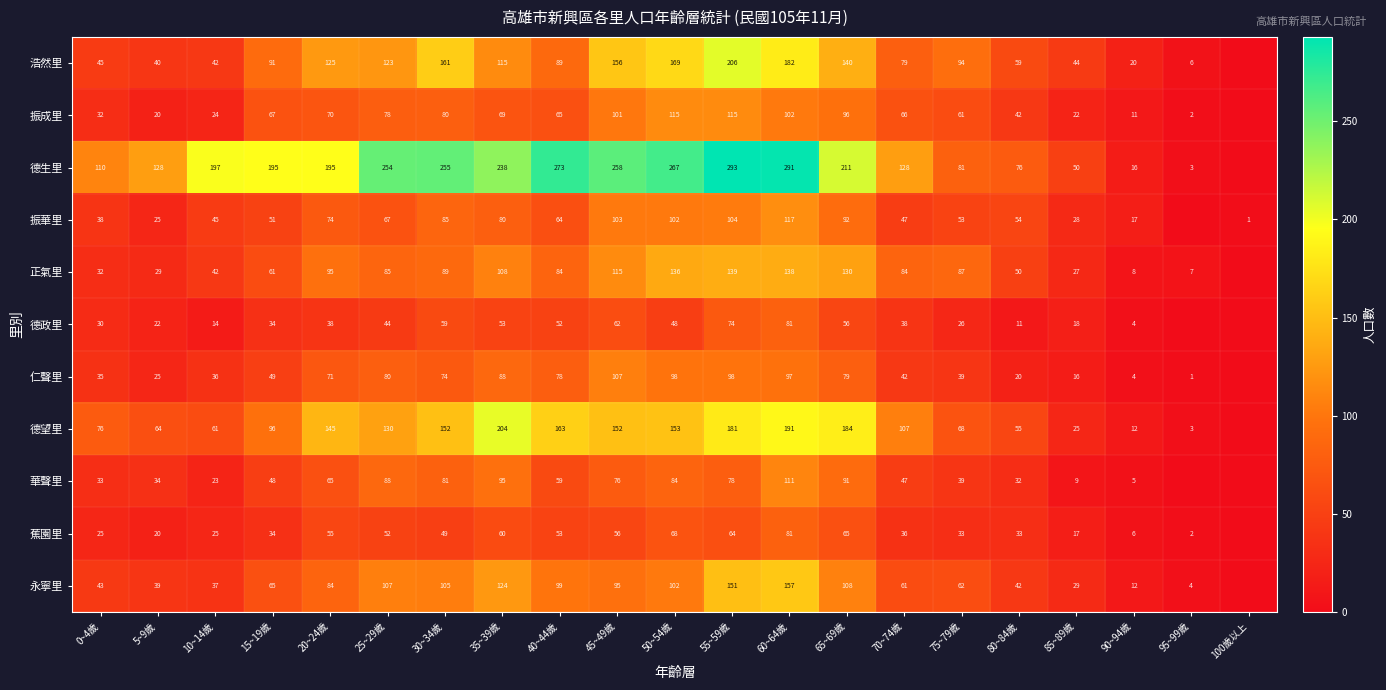

Which series changed the most between 25~29歲 and 75~79歲?

德生里